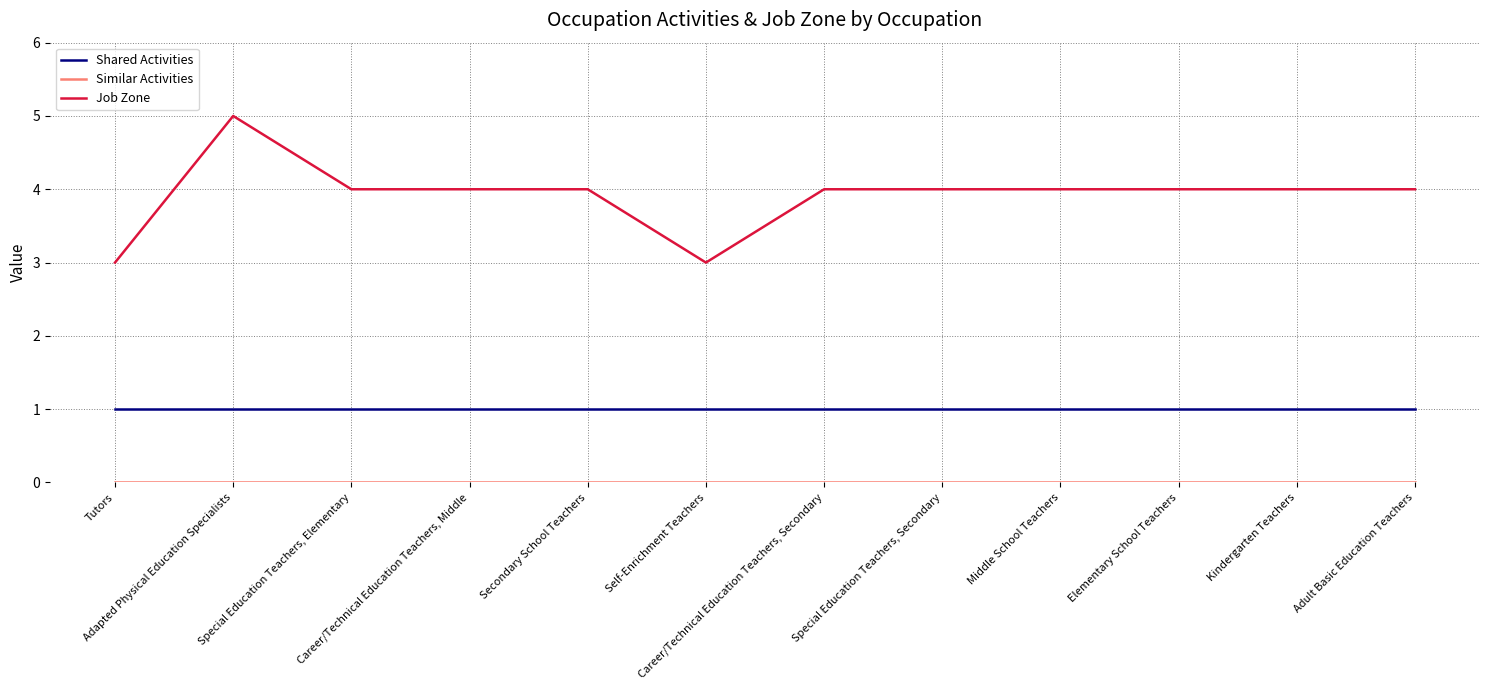

Count the number of categories in the chart.

12